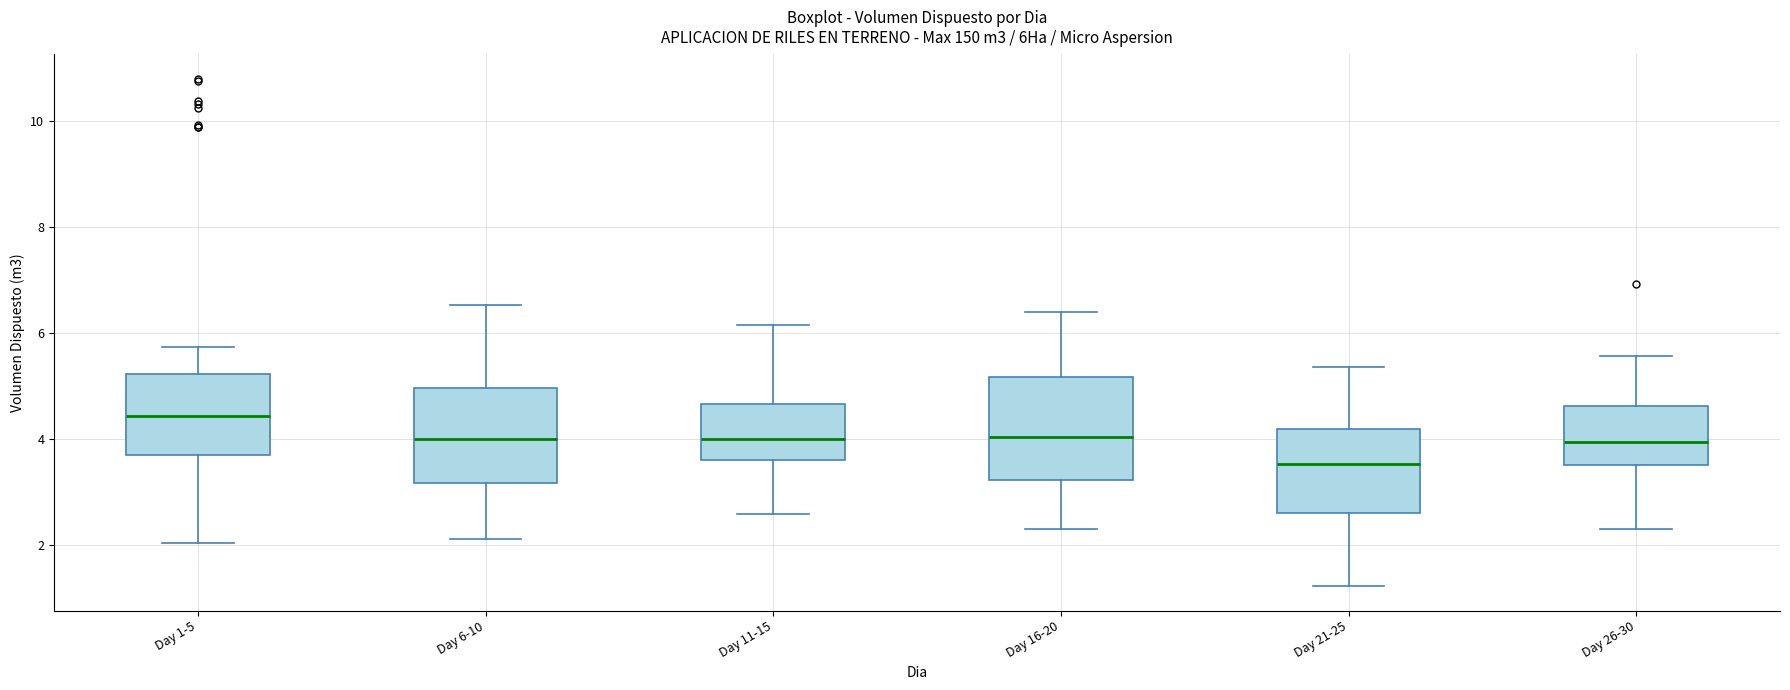

Which box has the highest median line?

Day 1-5